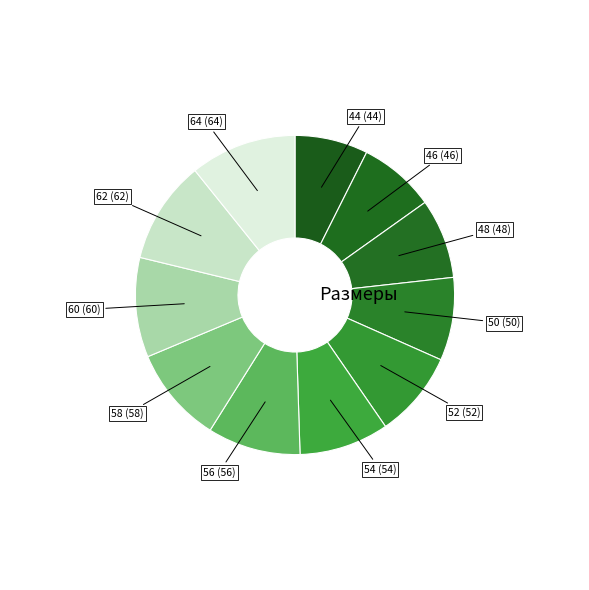

How many slices are in this pie chart?

11